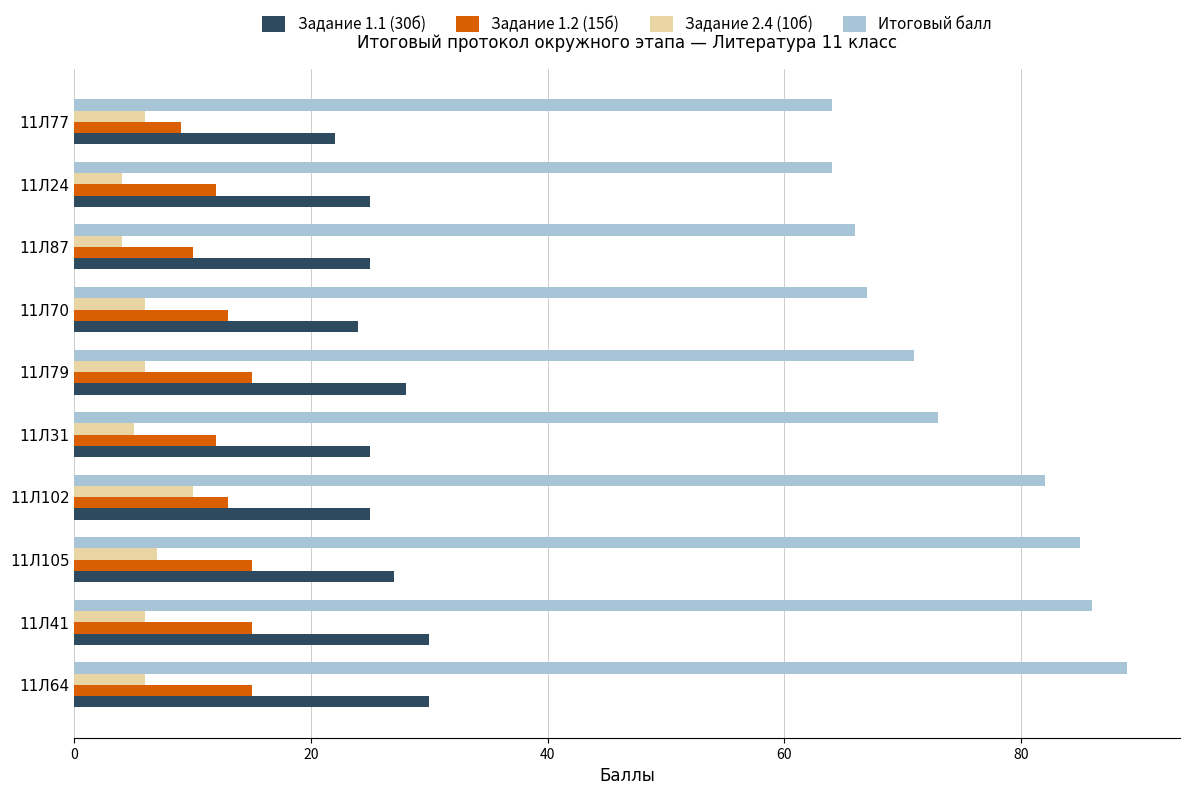

What is the total value across all series at 11Л105?

134